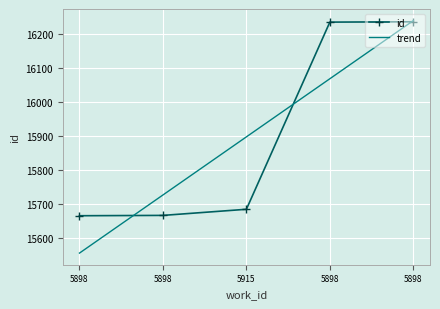

What is the difference between the values at 5898 and 5898?

570